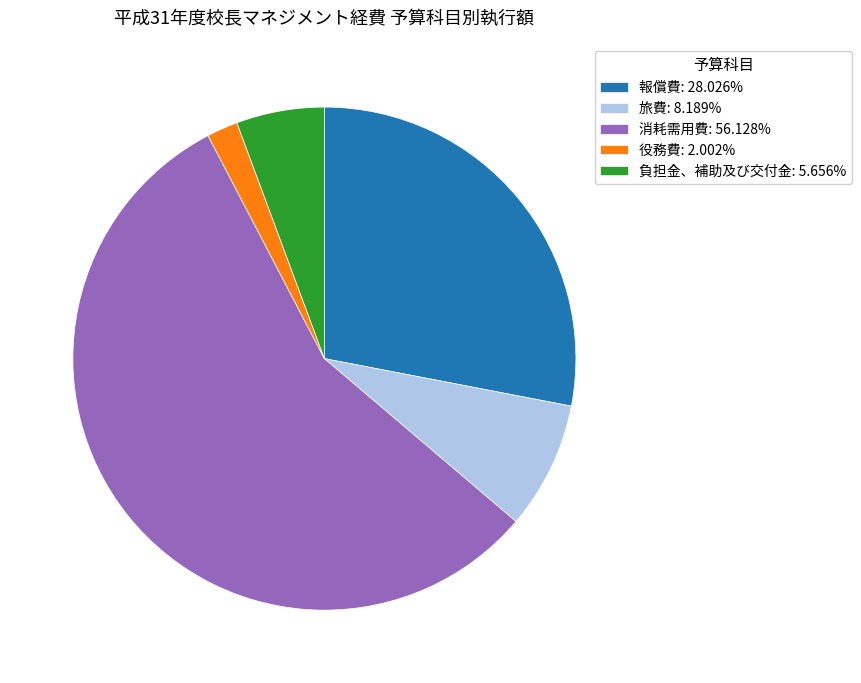

How many segments does this pie chart have?

5